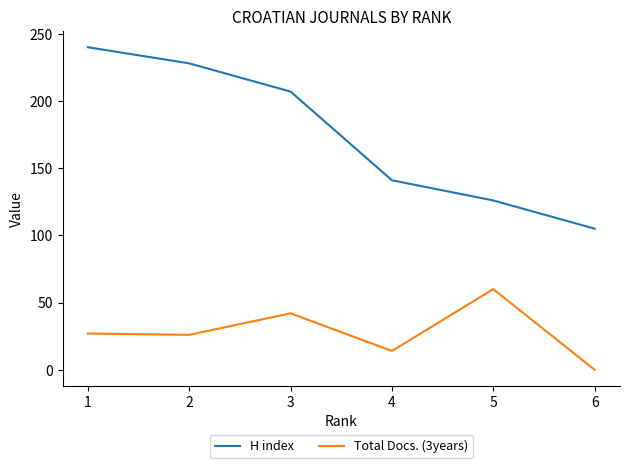

What is the difference between the maximum and second lowest values in the H index series?

114